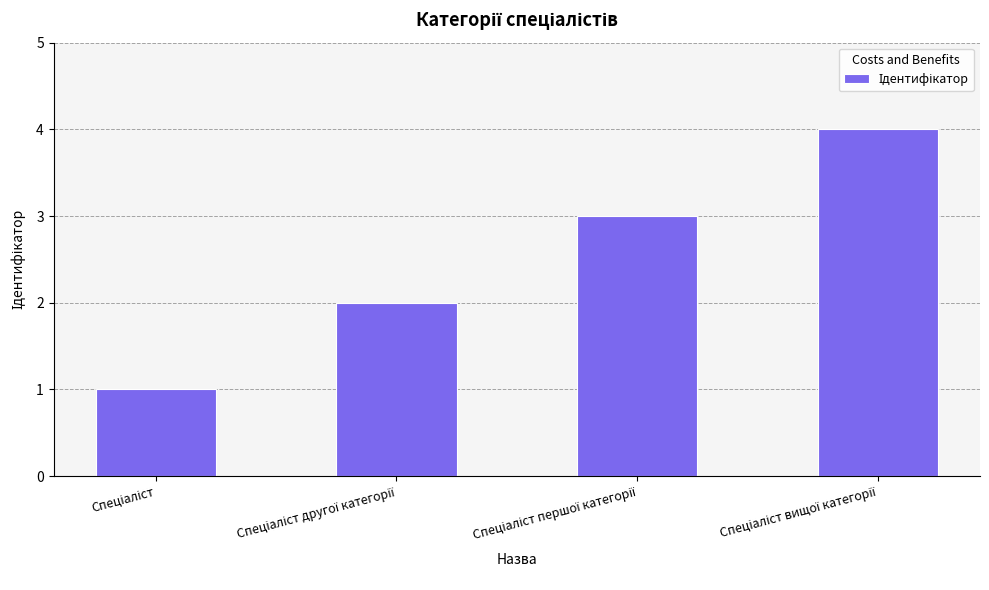

What is the sum of all values?

10